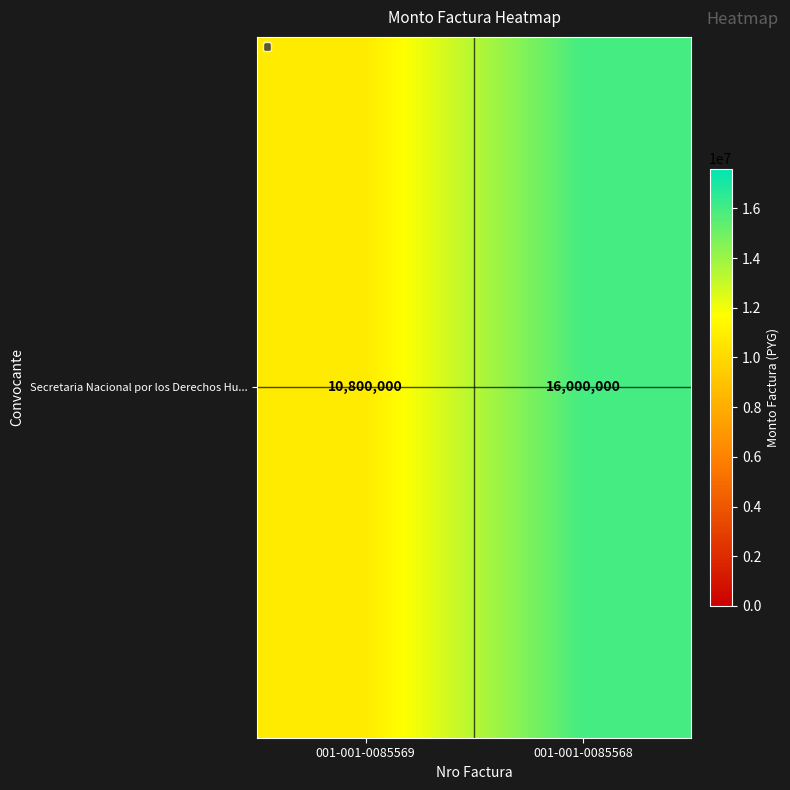

The value at 001-001-0085569 is 18589211. True or false?

False